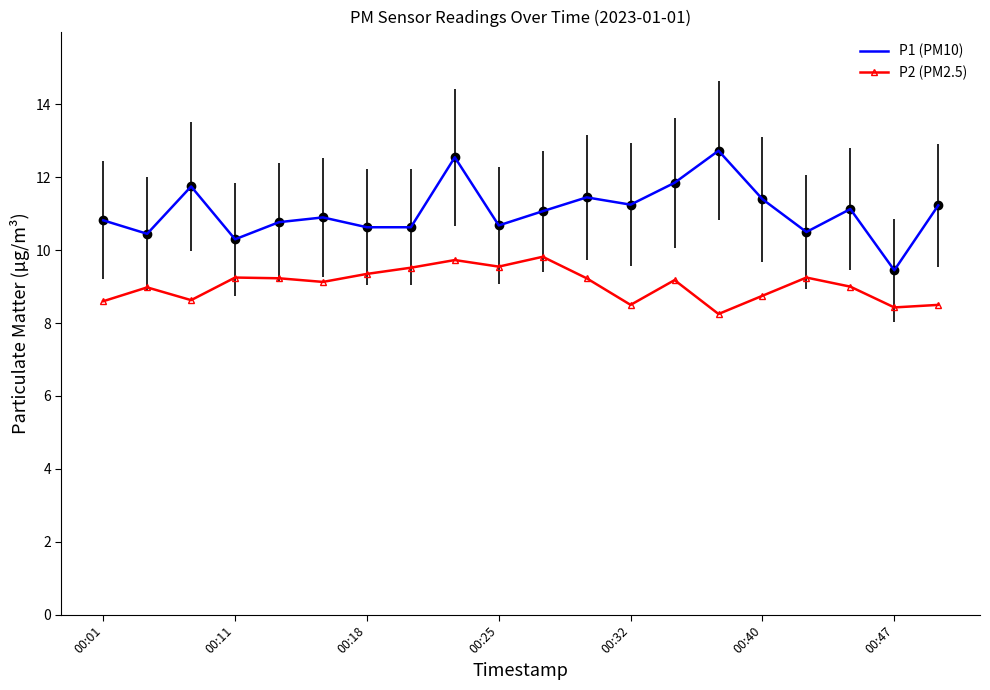

Rank the series by their average value, from lowest to highest.

P2 (PM2.5), P1 (PM10)